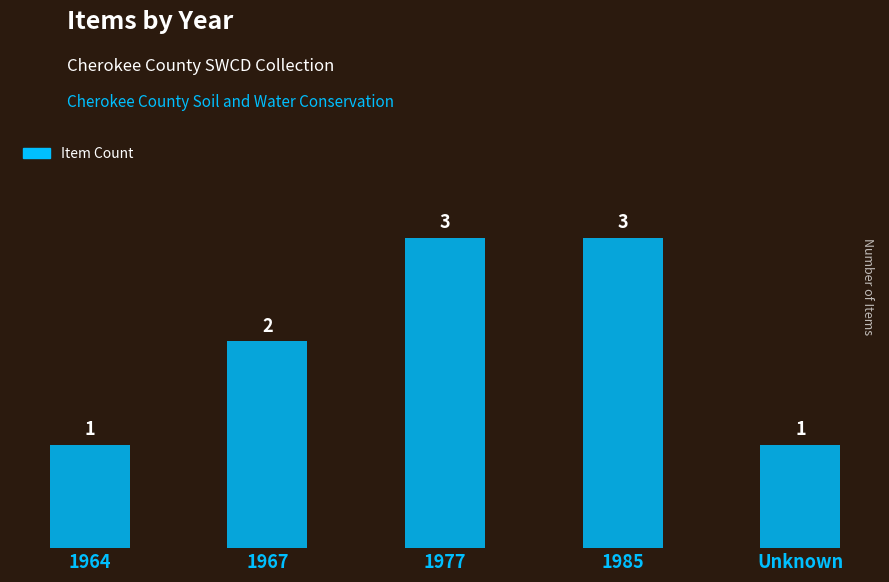

Where is the data nearest to the value 2?

1967